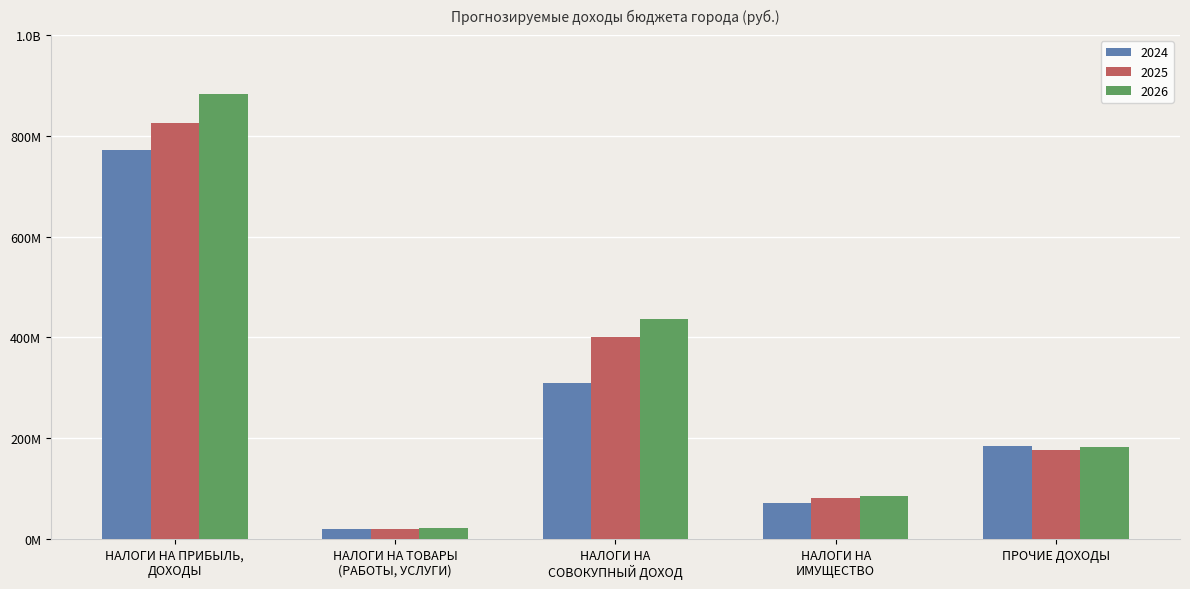

What is the value of the 2026 bar at the 1st from the left?

882316671